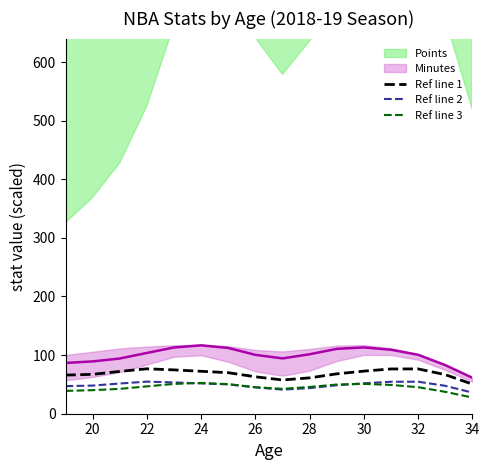

Is it true that Ref line 2 equals 48.0 at 20?

True